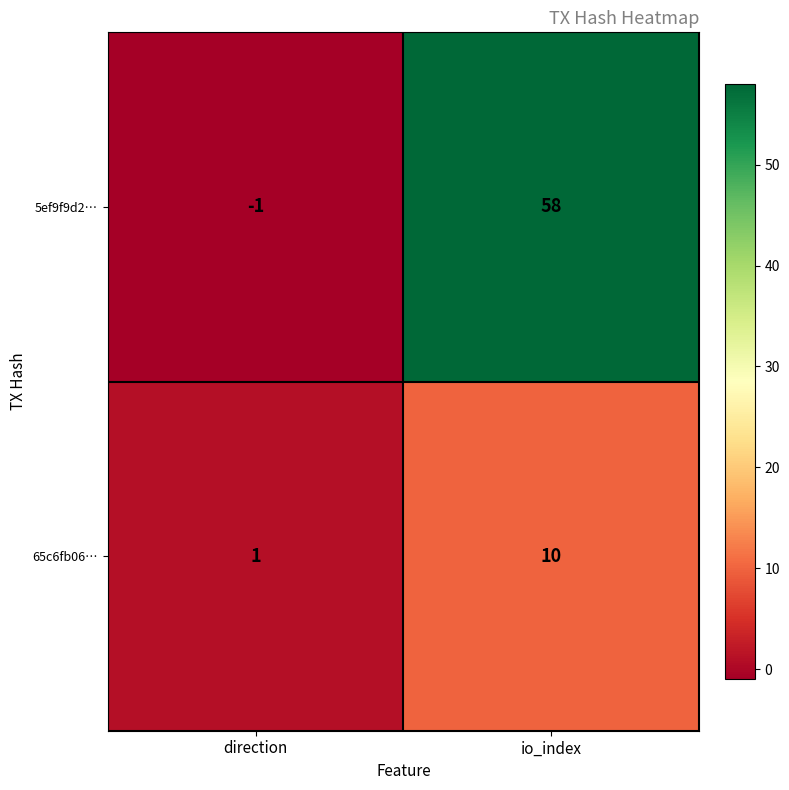

Which series has the largest total across all categories?

5ef9f9d2…